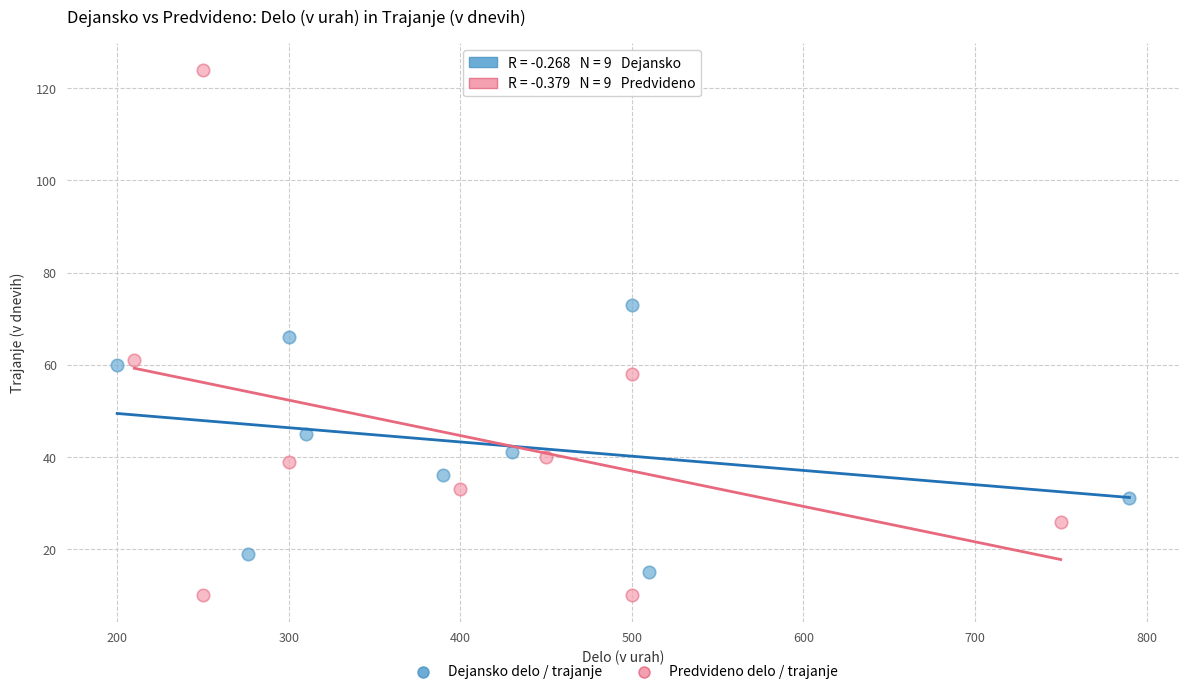

Which series contains the highest Y value?

Predvideno delo / trajanje